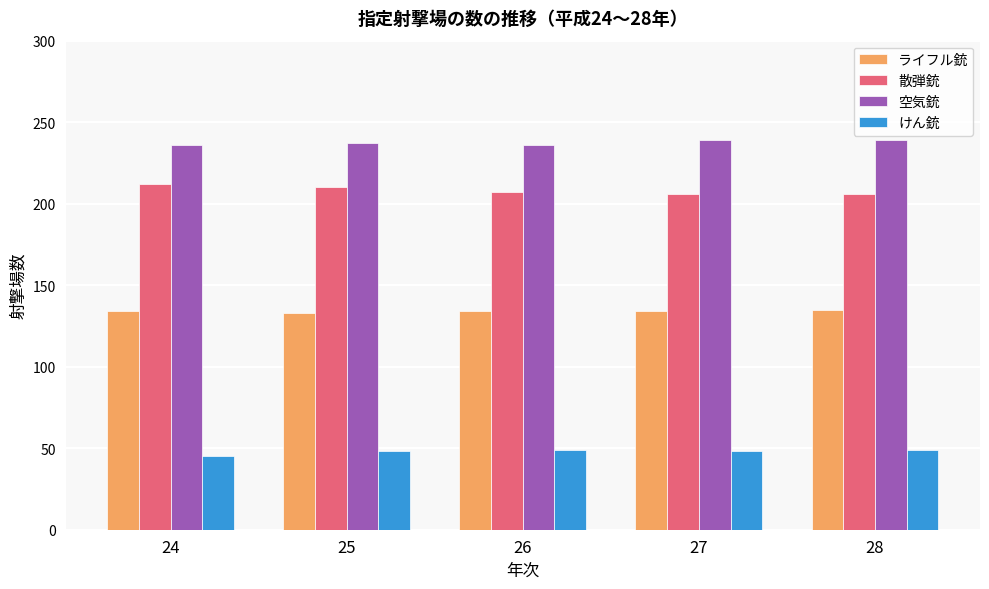

How many 散弾銃 values are between 206 and 210?

4